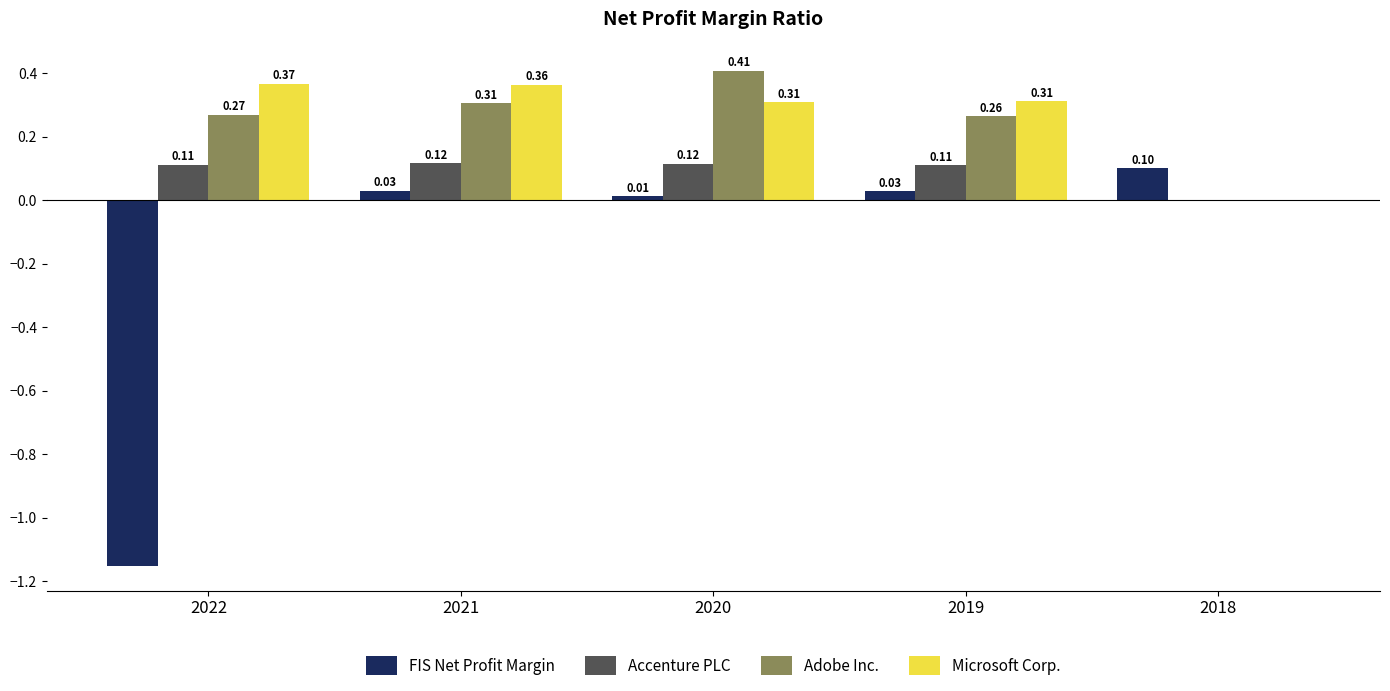

Between 2022 and 2019, which series saw the biggest shift?

FIS Net Profit Margin